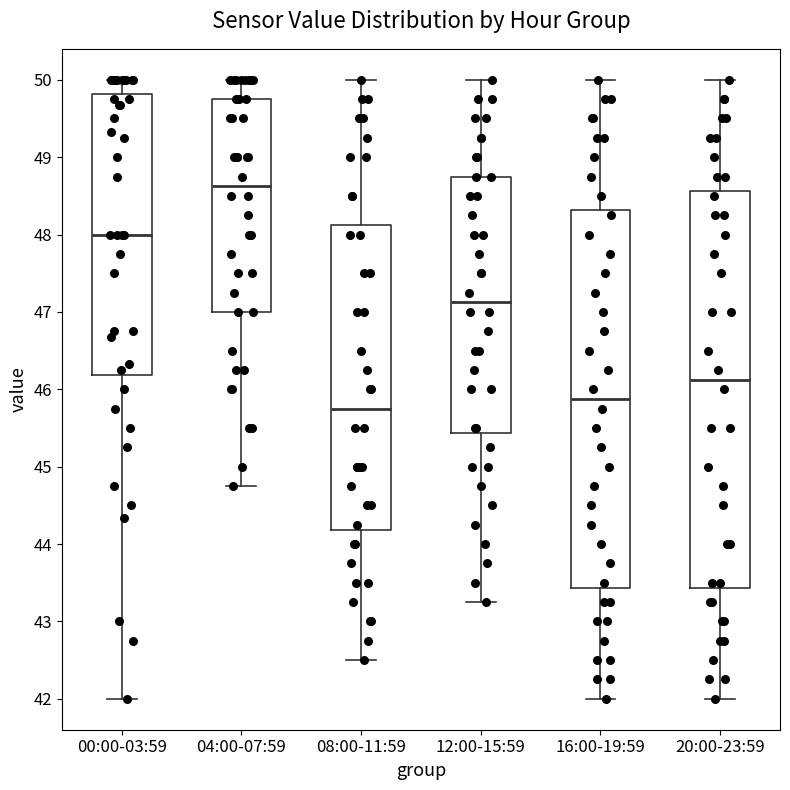

Where does the median line of the box for 00:00-03:59 sit on the y-axis? The values are not printed on the chart, so give them approximately, as read against the axis.

48.0